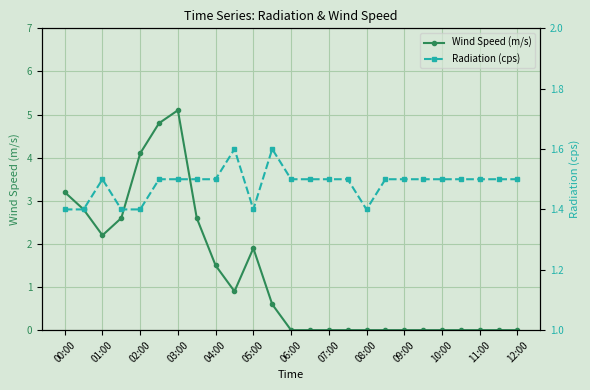

Does the chart display data point markers on the line(s)?

Yes